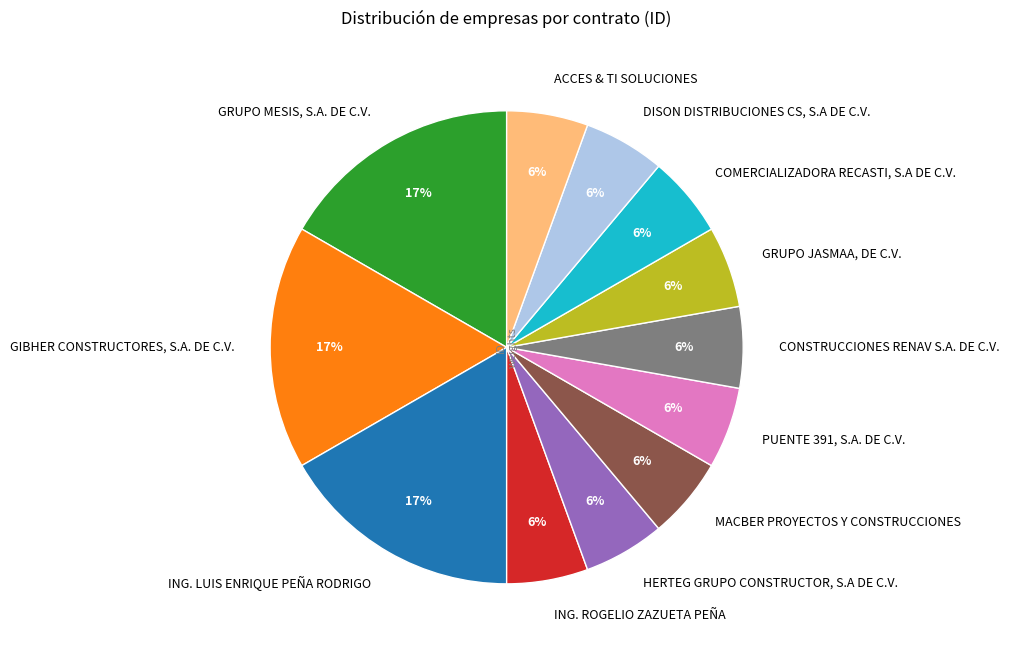

Which has a higher value, ING. LUIS ENRIQUE PEÑA RODRIGO or GRUPO JASMAA, DE C.V.?

ING. LUIS ENRIQUE PEÑA RODRIGO